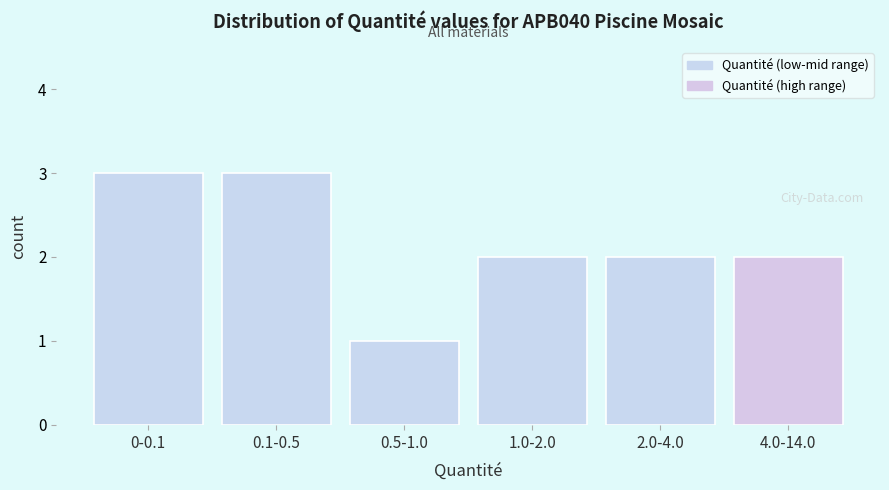

Reading left to right, transcribe all the data shown in this chart.

3	3	1	2	2	2